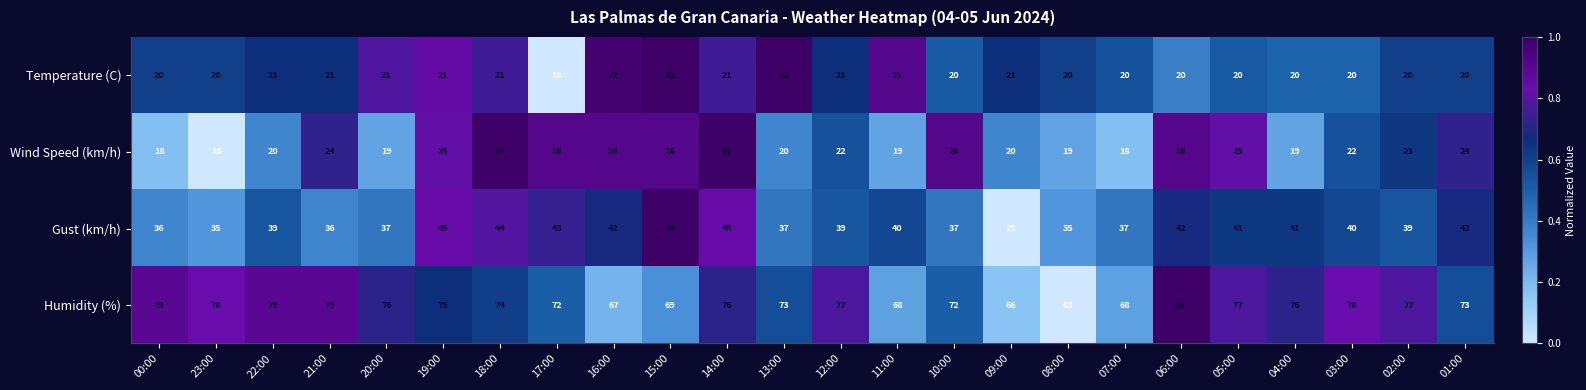

Is the value of Temperature (C) at 19:00 greater than the value of Wind Speed (km/h) at 23:00?

Yes